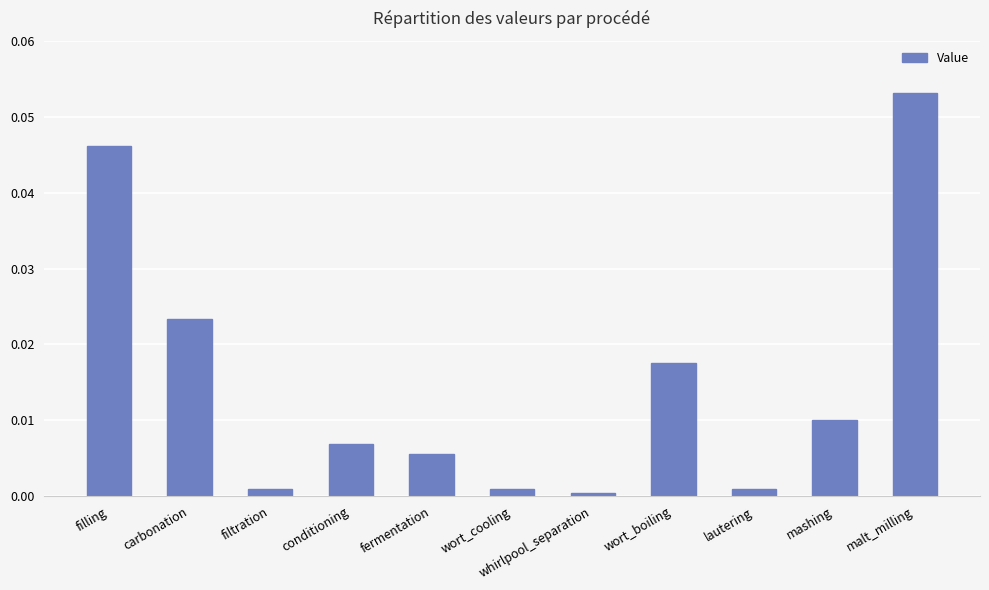

What is the label of the 2nd bar from the left?

carbonation